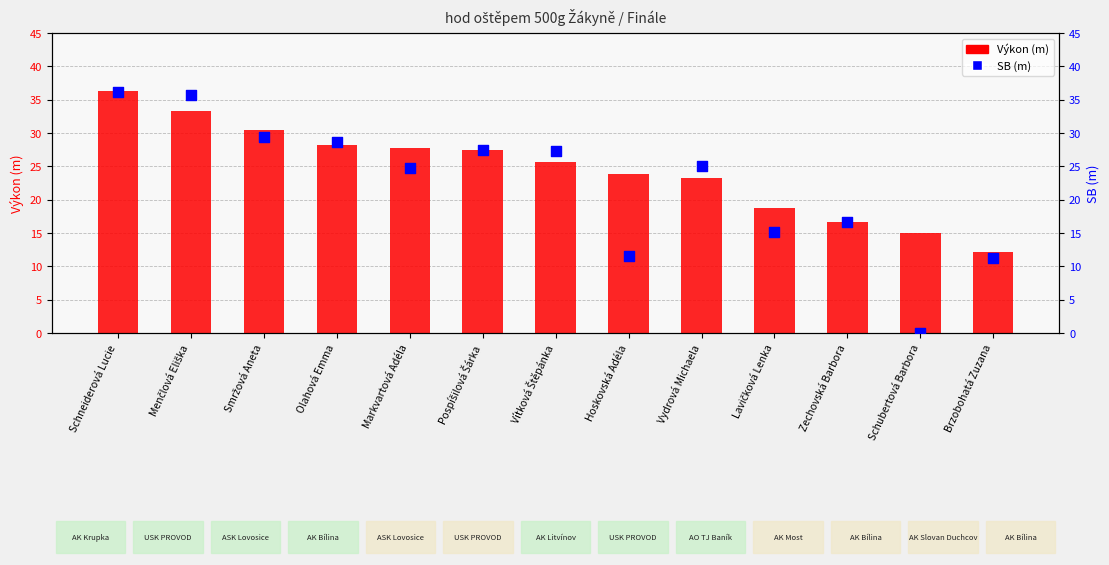

At how many categories does at least one series exceed 1?

13